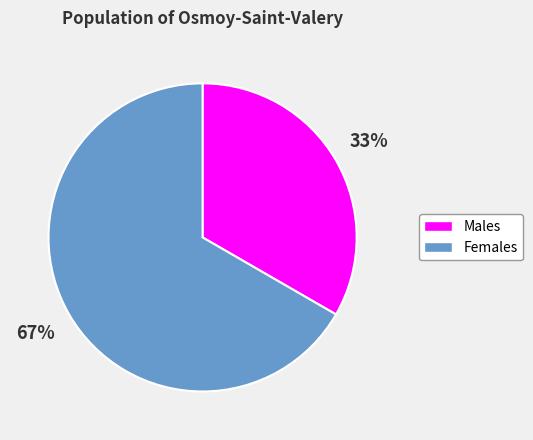

To the nearest percent, what is the average slice percentage?

50%